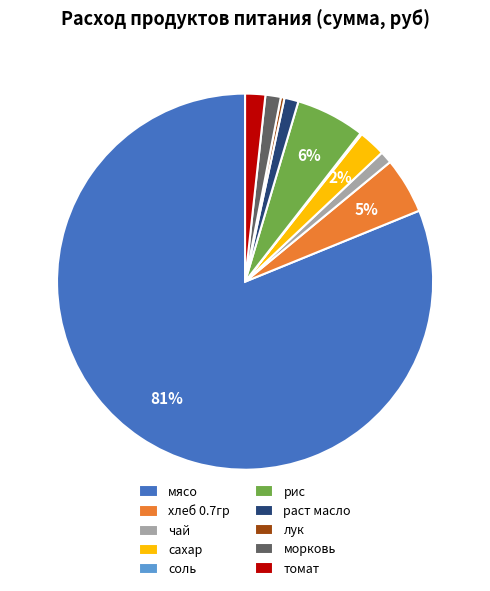

Which slice is the largest?

мясо